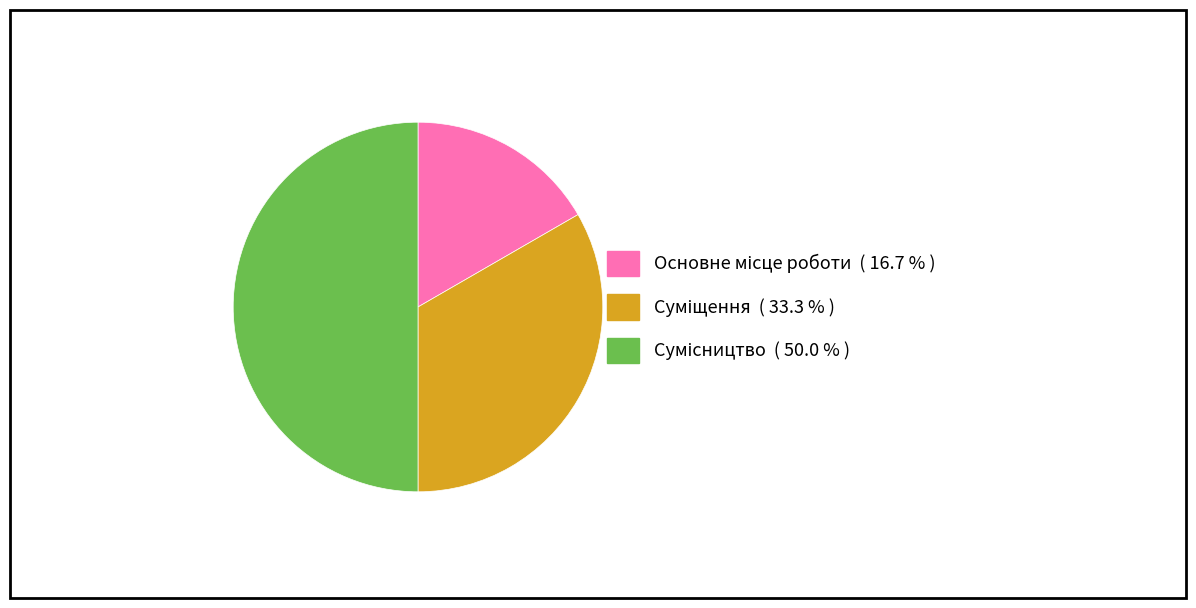

How many slices are in this pie chart?

3